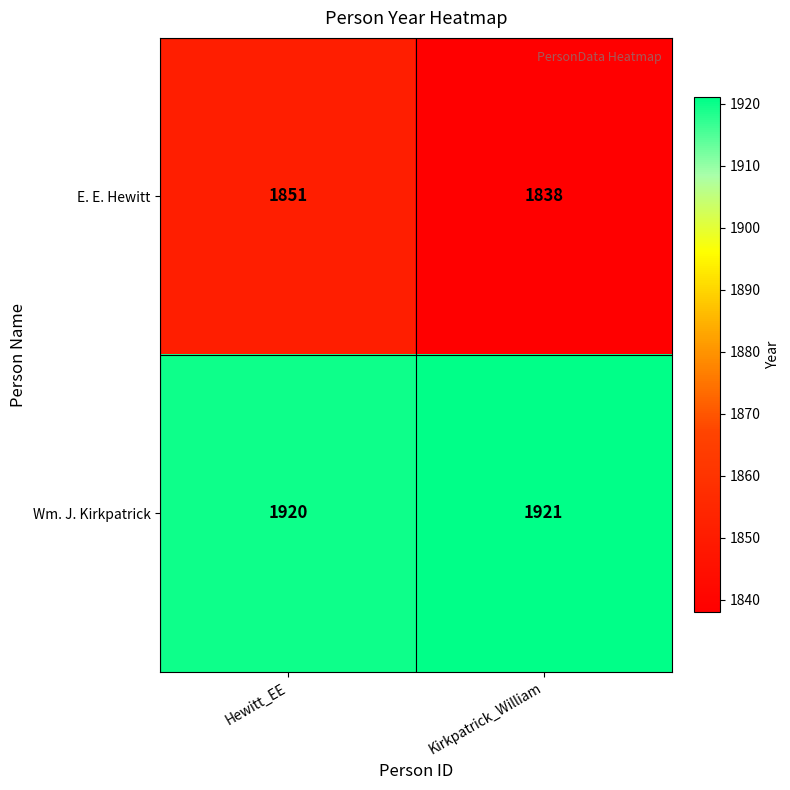

Which series has the largest range (max minus min)?

E. E. Hewitt